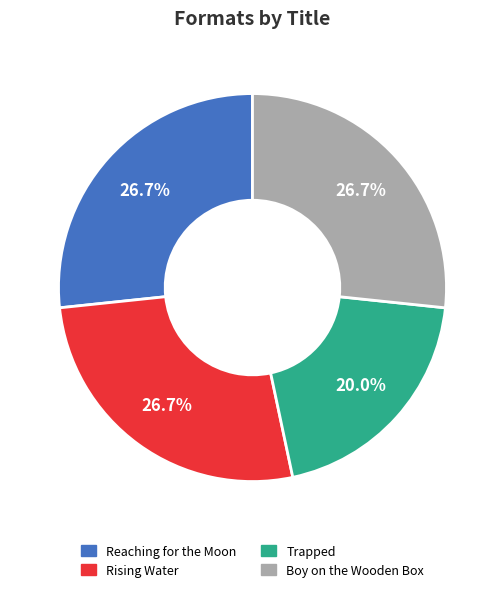

Is the sum of Trapped and Rising Water greater than half?

No